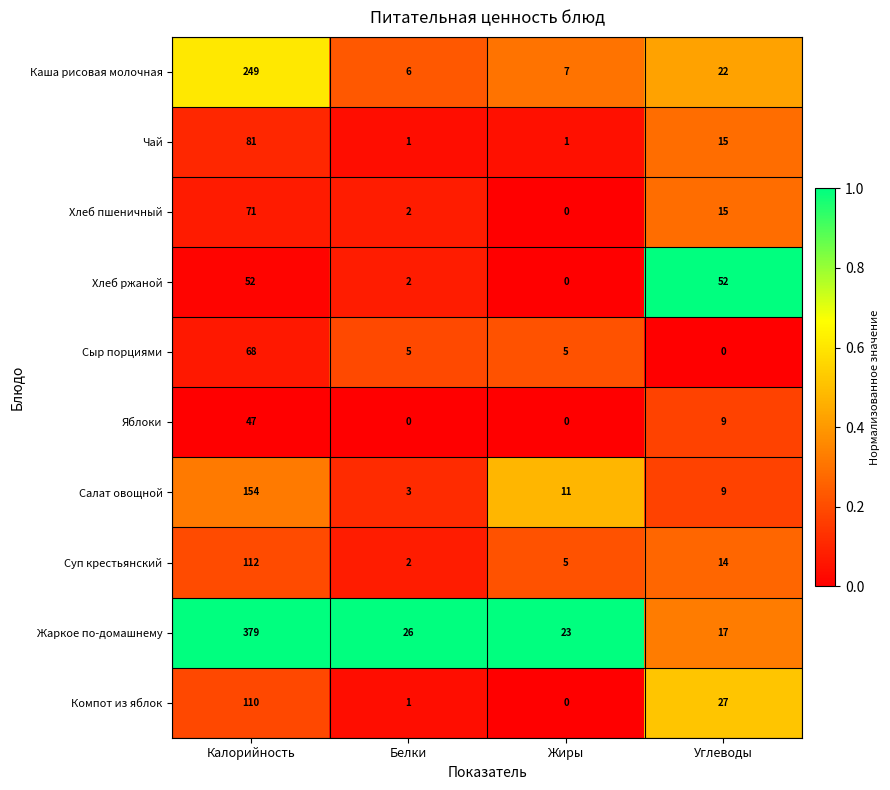

At which category is the sum across all series the highest?

Калорийность